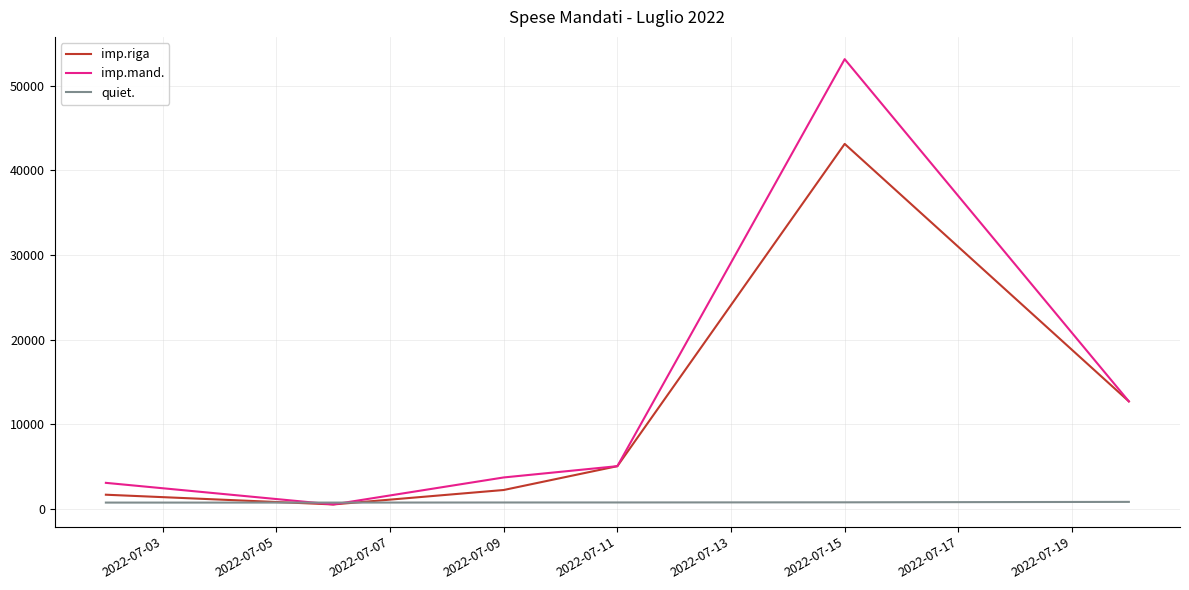

Rank the series by their average value, from lowest to highest.

quiet., imp.riga, imp.mand.